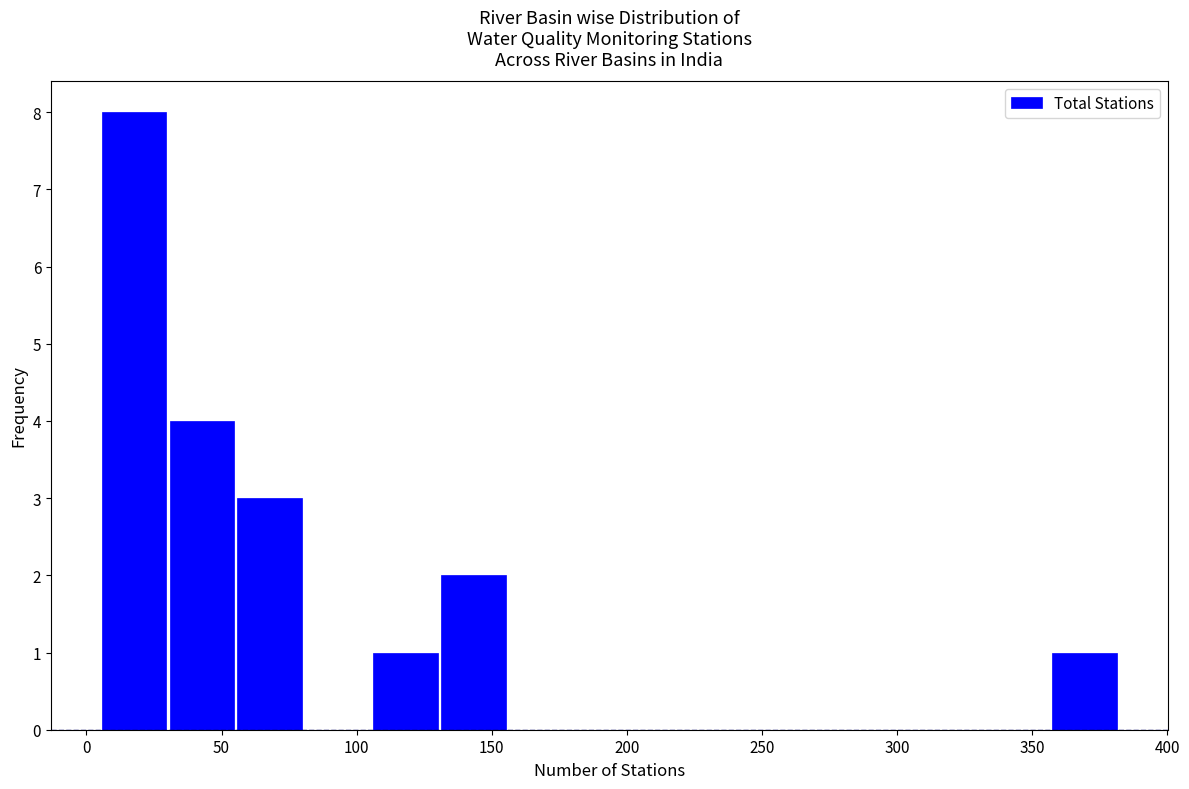

Over which range of the x-axis is the bar tallest?

5 to 30